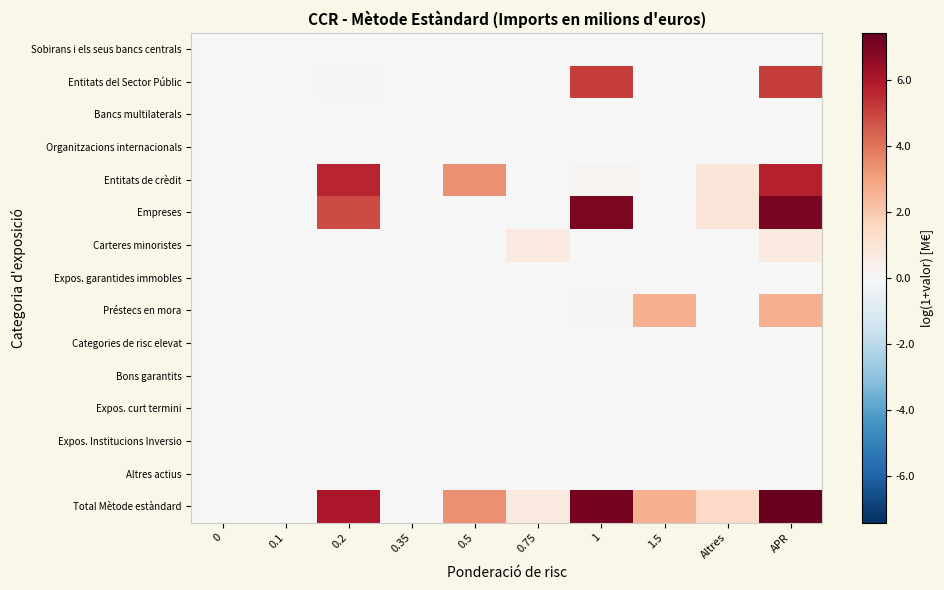

Reading left to right, what are all the values shown in this chart?

Sobirans i els seus bancs centrals: 0=0.0	0.1=0.0	0.2=0.0	0.35=0.0	0.5=0.0	0.75=0.0	1=0.0	1.5=0.0	Altres=0.0	APR=0.0
Entitats del Sector Públic: 0=0.0	0.1=0.0	0.2=0.1	0.35=0.0	0.5=0.0	0.75=0.0	1=5.1	1.5=0.0	Altres=0.0	APR=5.1
Bancs multilaterals: 0=0.0	0.1=0.0	0.2=0.0	0.35=0.0	0.5=0.0	0.75=0.0	1=0.0	1.5=0.0	Altres=0.0	APR=0.0
Organitzacions internacionals: 0=0.0	0.1=0.0	0.2=0.0	0.35=0.0	0.5=0.0	0.75=0.0	1=0.0	1.5=0.0	Altres=0.0	APR=0.0
Entitats de crèdit: 0=0.0	0.1=0.0	0.2=5.7	0.35=0.0	0.5=3.4	0.75=0.0	1=0.2	1.5=0.0	Altres=0.9	APR=5.8
Empreses: 0=0.0	0.1=0.0	0.2=4.8	0.35=0.0	0.5=0.0	0.75=0.0	1=7.0	1.5=0.0	Altres=1.0	APR=7.1
Carteres minoristes: 0=0.0	0.1=0.0	0.2=0.0	0.35=0.0	0.5=0.0	0.75=0.7	1=0.0	1.5=0.0	Altres=0.0	APR=0.7
Expos. garantides immobles: 0=0.0	0.1=0.0	0.2=0.0	0.35=0.0	0.5=0.0	0.75=0.0	1=0.0	1.5=0.0	Altres=0.0	APR=0.0
Préstecs en mora: 0=0.0	0.1=0.0	0.2=0.0	0.35=0.0	0.5=0.0	0.75=0.0	1=0.1	1.5=2.6	Altres=0.0	APR=2.6
Categories de risc elevat: 0=0.0	0.1=0.0	0.2=0.0	0.35=0.0	0.5=0.0	0.75=0.0	1=0.0	1.5=0.0	Altres=0.0	APR=0.0
Bons garantits: 0=0.0	0.1=0.0	0.2=0.0	0.35=0.0	0.5=0.0	0.75=0.0	1=0.0	1.5=0.0	Altres=0.0	APR=0.0
Expos. curt termini: 0=0.0	0.1=0.0	0.2=0.0	0.35=0.0	0.5=0.0	0.75=0.0	1=0.0	1.5=0.0	Altres=0.0	APR=0.0
Expos. Institucions Inversio: 0=0.0	0.1=0.0	0.2=0.0	0.35=0.0	0.5=0.0	0.75=0.0	1=0.0	1.5=0.0	Altres=0.0	APR=0.0
Altres actius: 0=0.0	0.1=0.0	0.2=0.0	0.35=0.0	0.5=0.0	0.75=0.0	1=0.0	1.5=0.0	Altres=0.0	APR=0.0
Total Mètode estàndard: 0=0.0	0.1=0.0	0.2=6.0	0.35=0.0	0.5=3.4	0.75=0.7	1=7.1	1.5=2.6	Altres=1.4	APR=7.4